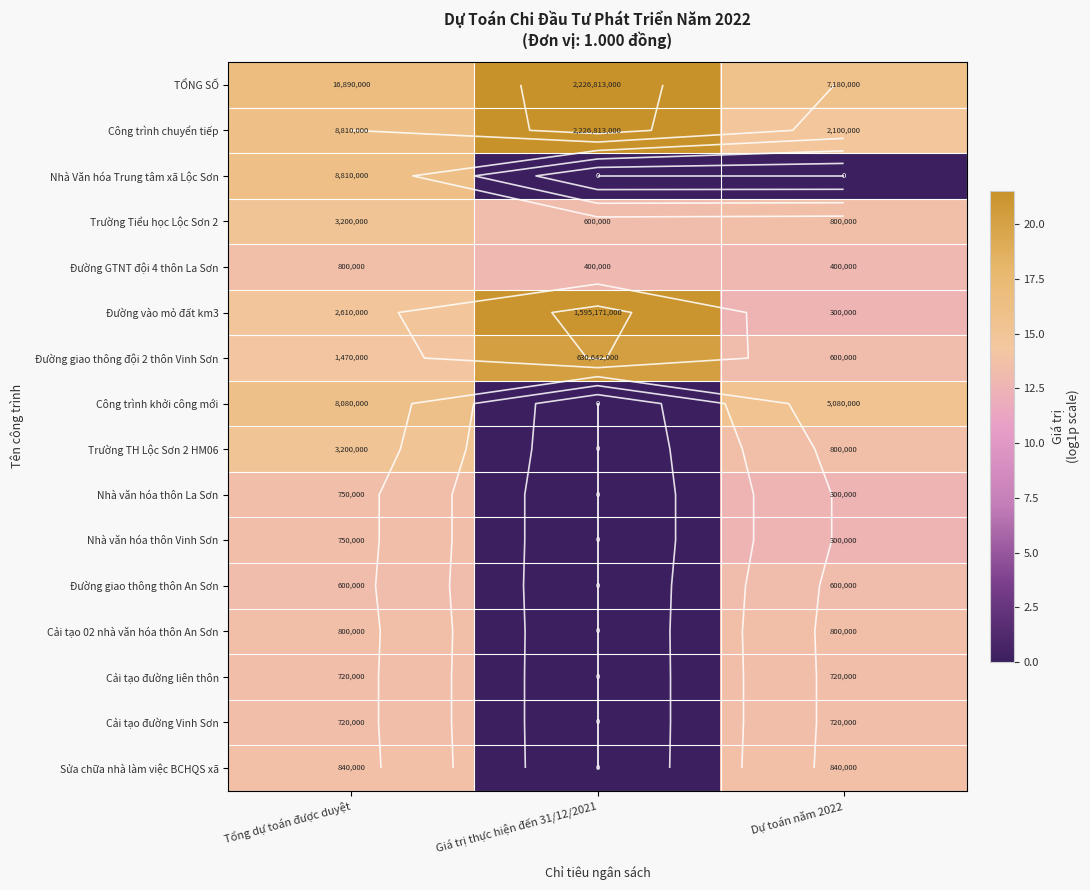

What is the total value across all series at Tổng dự toán được duyệt?

231.6